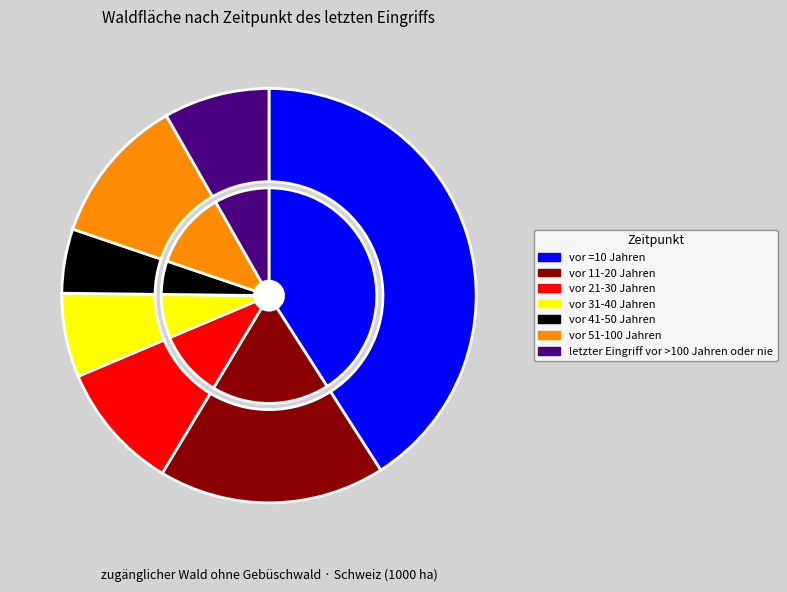

What is the change in value from vor 41-50 Jahren to letzter Eingriff vor >100 Jahren oder nie?

+38.2